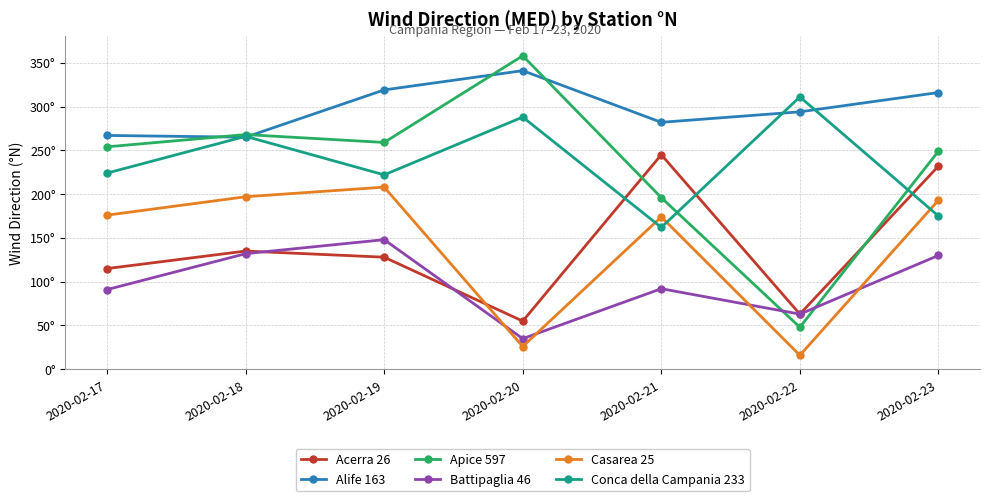

What are all the series names shown in the legend?

Acerra 26, Alife 163, Apice 597, Battipaglia 46, Casarea 25, Conca della Campania 233